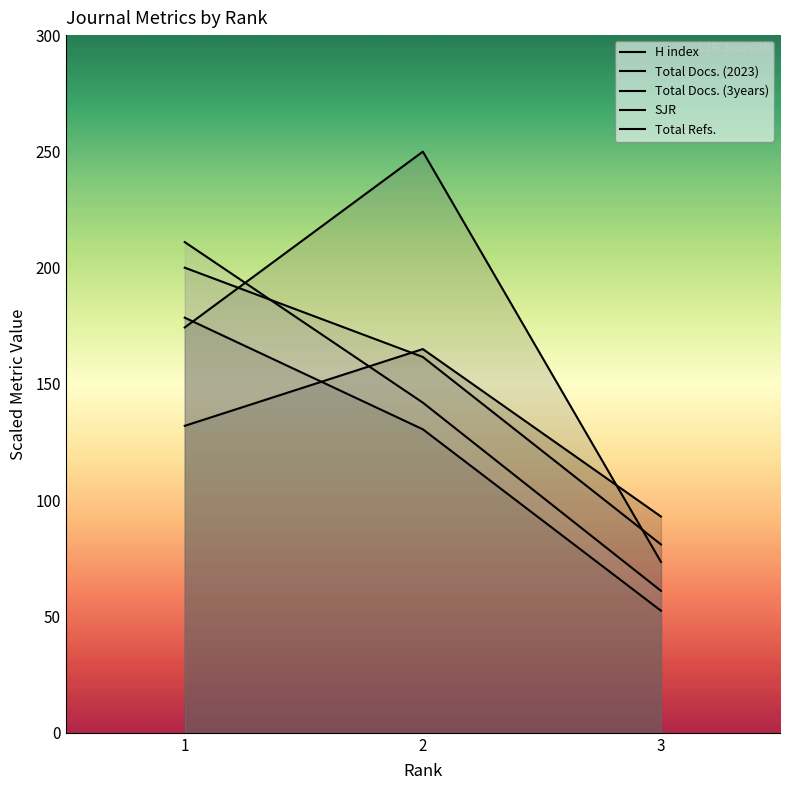

What is the difference between the highest and lowest values at 3?

40.5